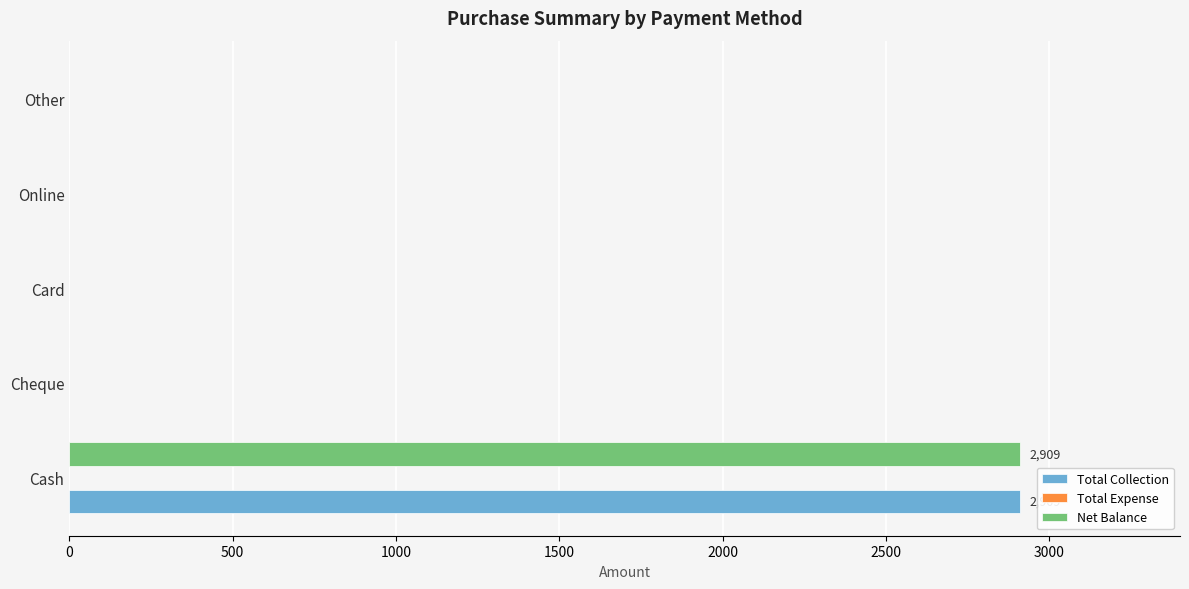

At which category is the sum across all series the highest?

Cash